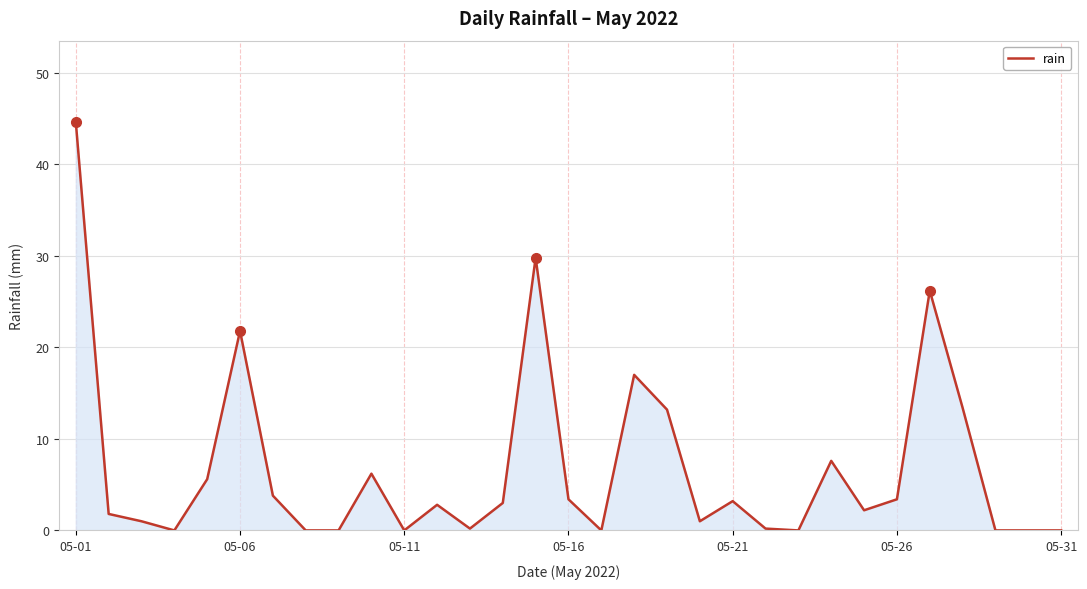

What is the difference between the maximum and minimum values?

44.6